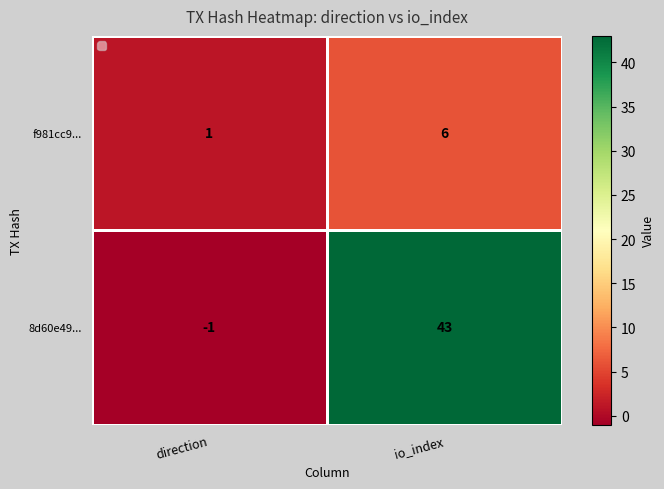

Where is f981cc9... nearest to the value 3?

direction